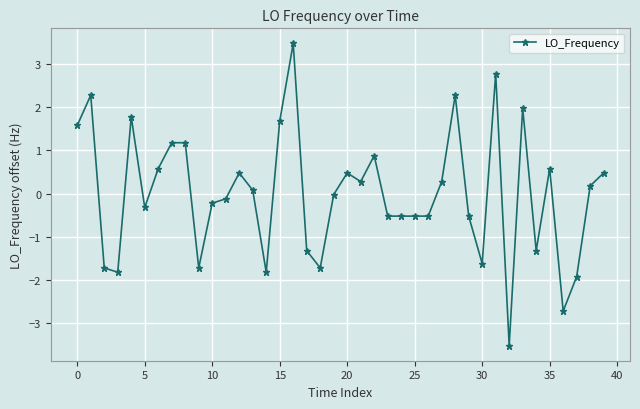

True or false: the data has more than 1 interior local peaks.

True